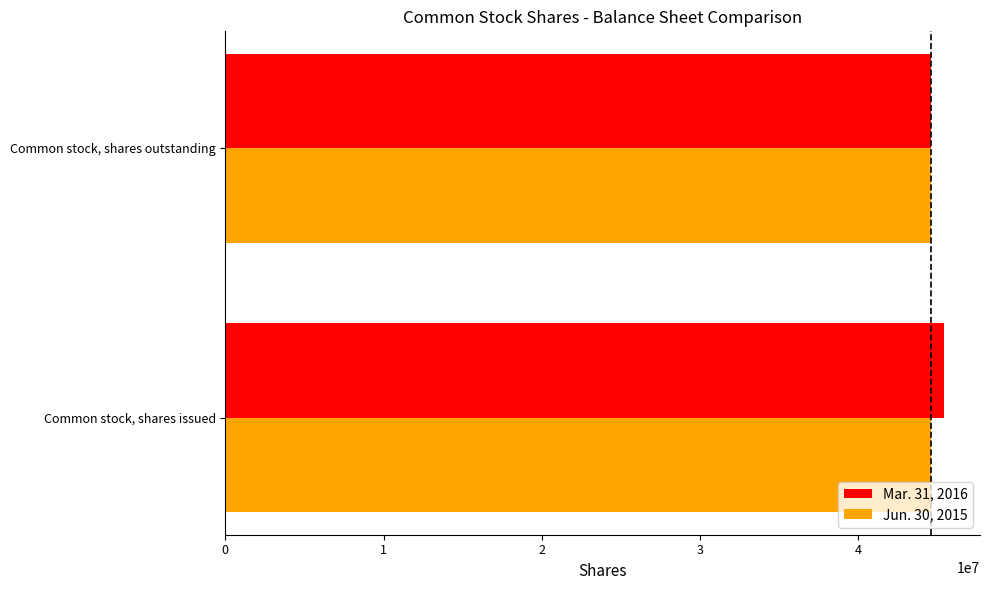

How many values in the Mar. 31, 2016 series are below 45416200?

1